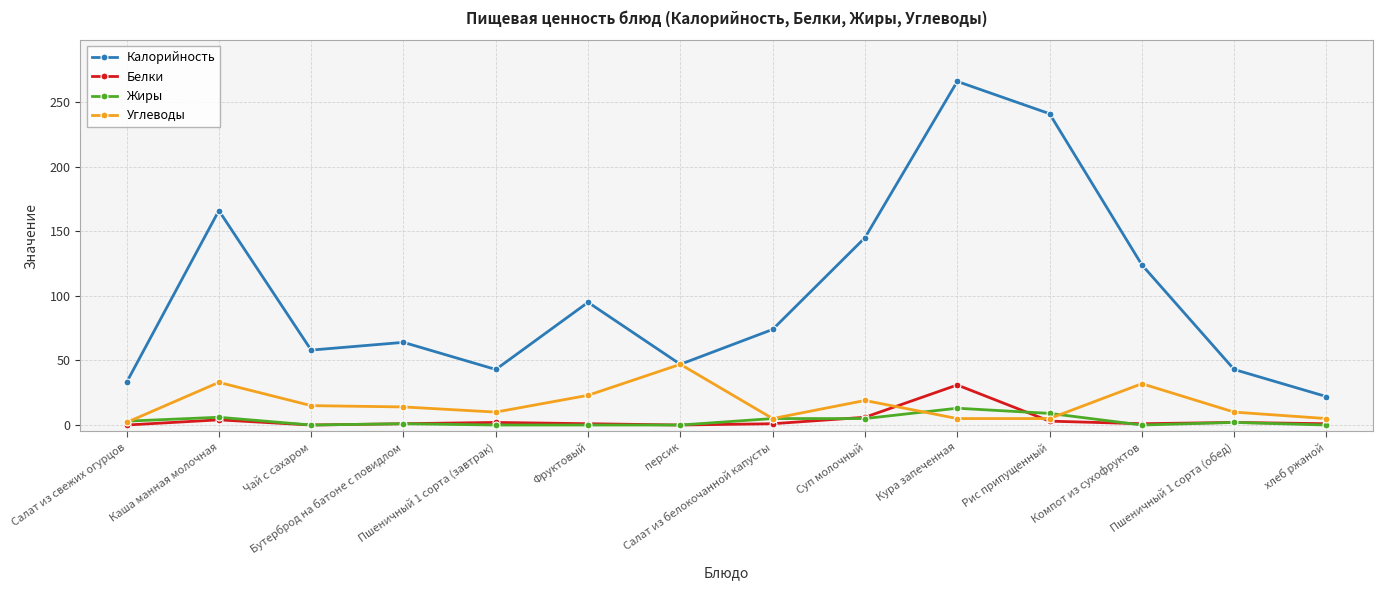

Which series has the largest total across all categories?

Калорийность